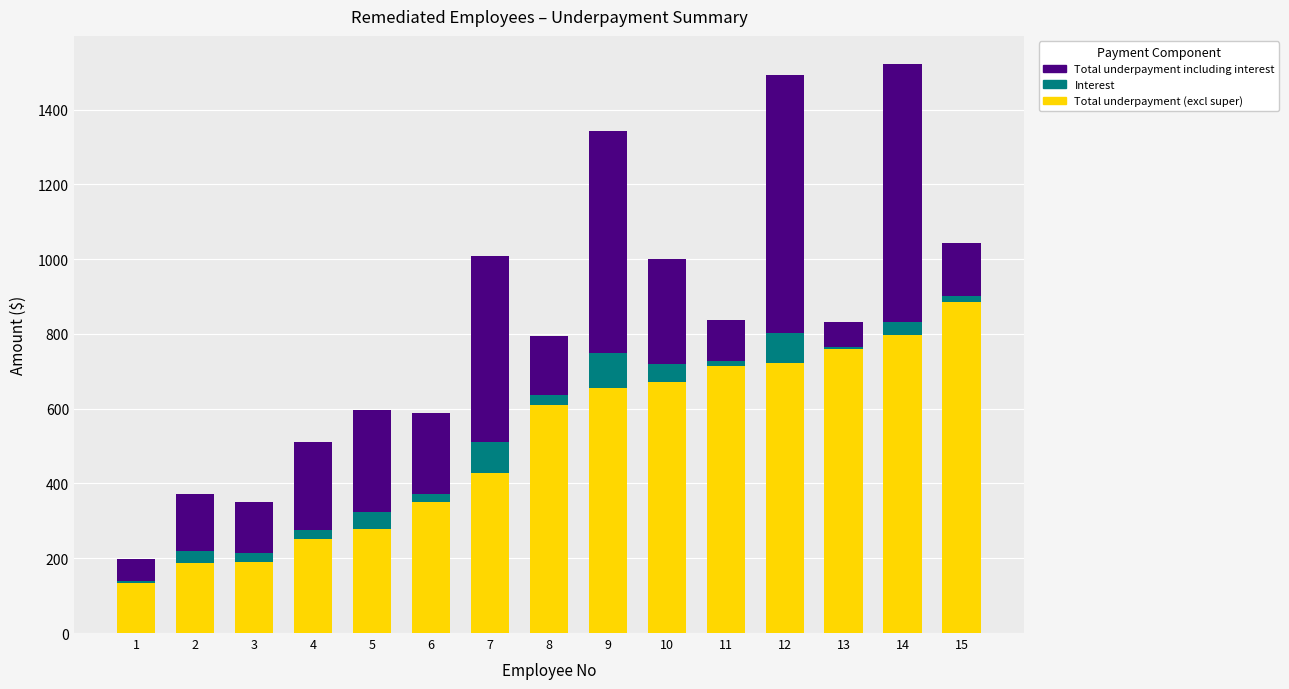

The value of Total underpayment (excl super) at 6 is 349.1. True or false?

True